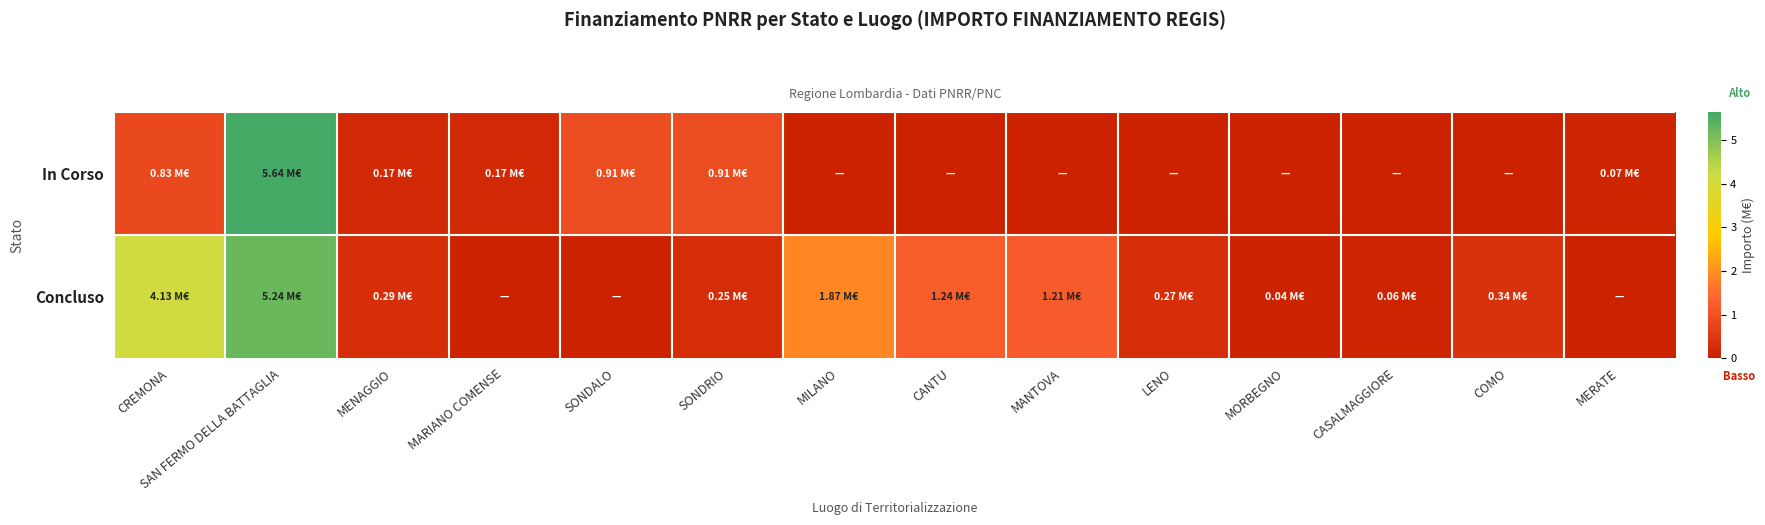

Which has a higher value, LENO or COMO?

LENO